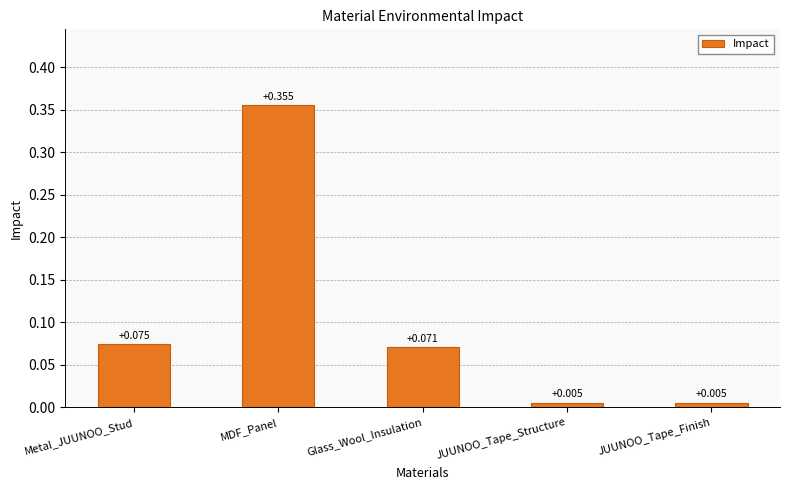

Which label corresponds to the largest value in the chart?

MDF_Panel